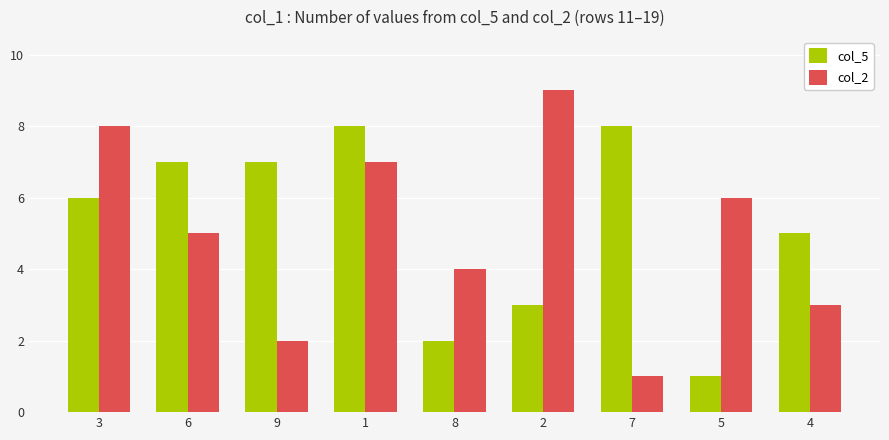

Reading left to right, what are all the values shown in this chart?

col_5: 6	7	7	8	2	3	8	1	5
col_2: 8	5	2	7	4	9	1	6	3